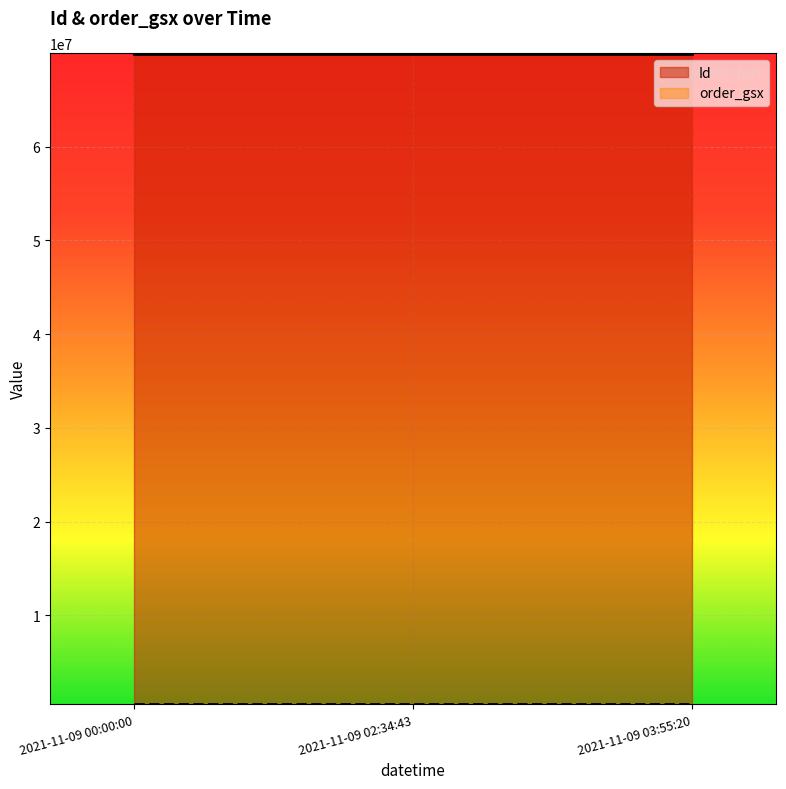

Where is order_gsx nearest to the value 521163?

2021-11-09 00:00:00